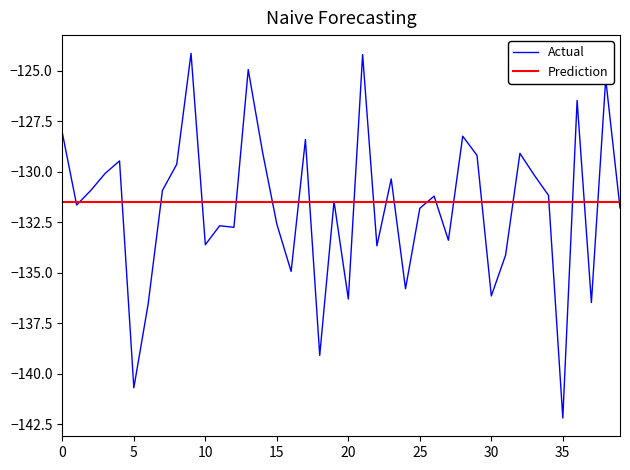

Which category has the lowest value in the Actual series?

35